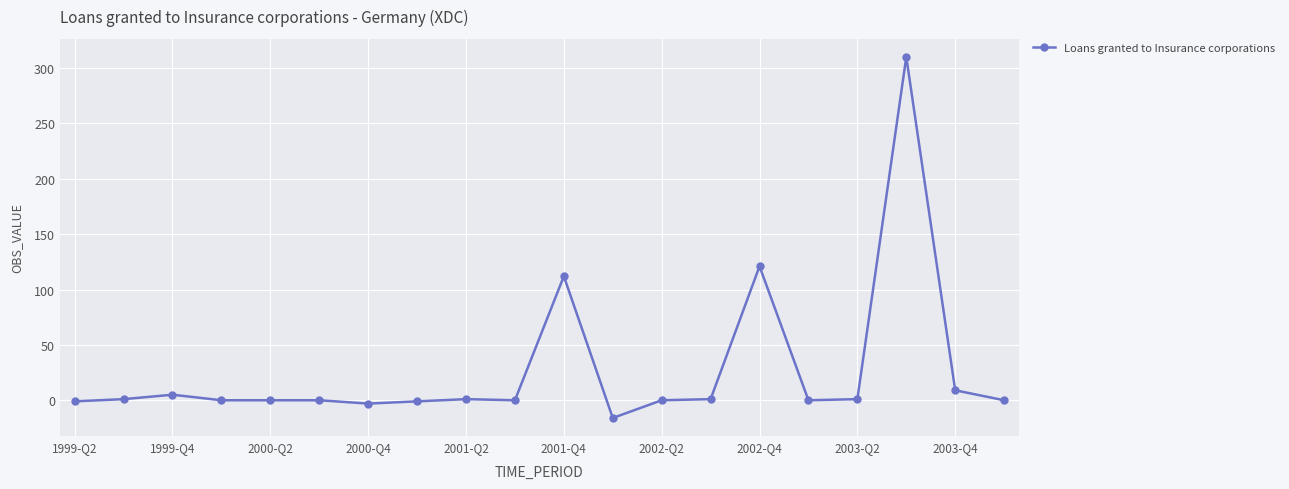

True or false: there are more than 1 points higher than both neighbors.

True